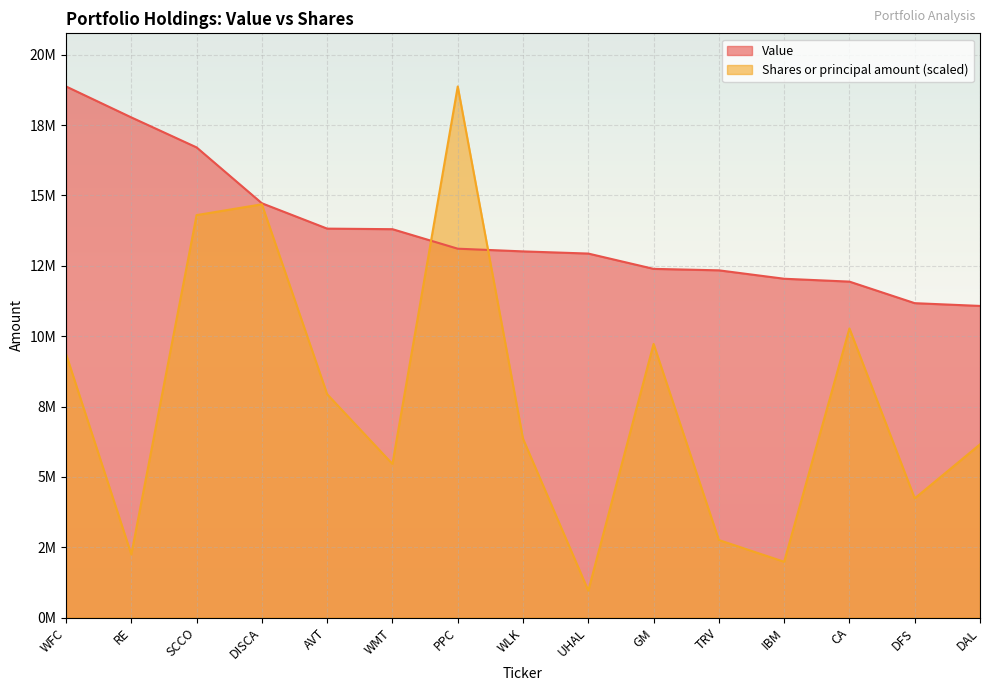

How many lines are shown in the chart?

2